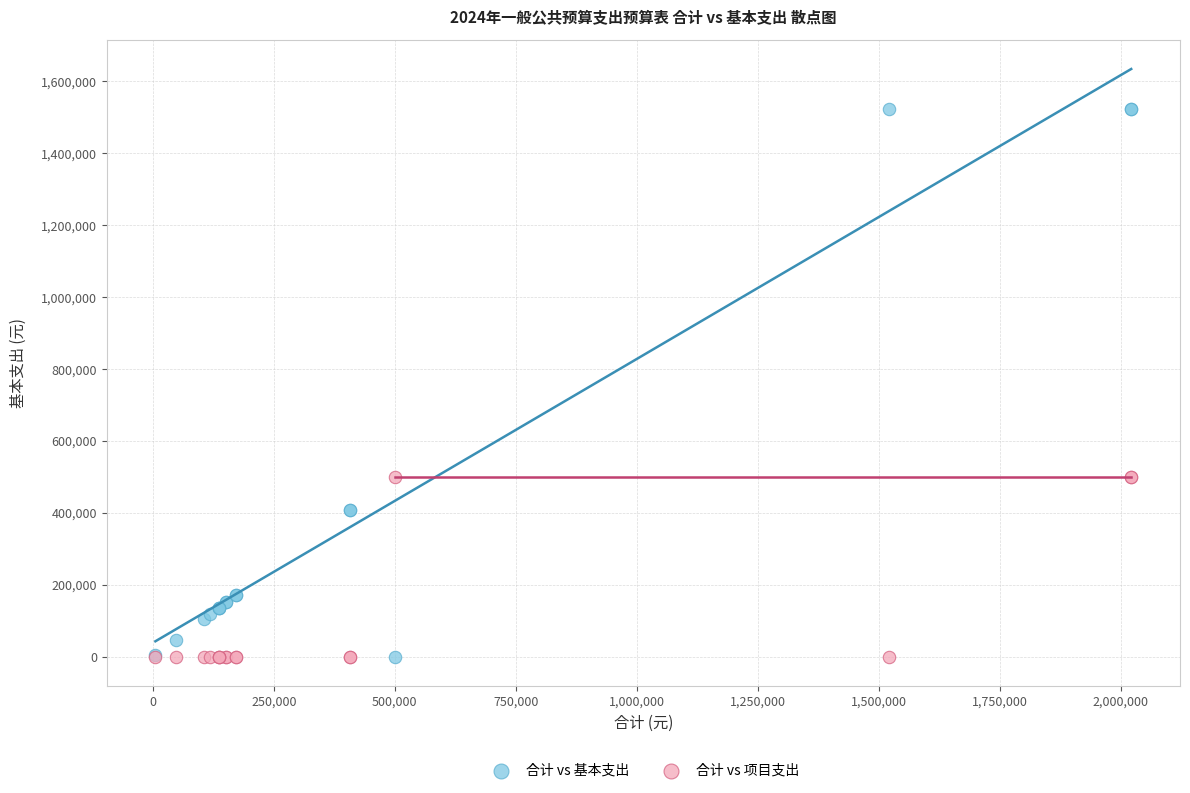

Which series reaches the maximum Y coordinate?

合计 vs 基本支出